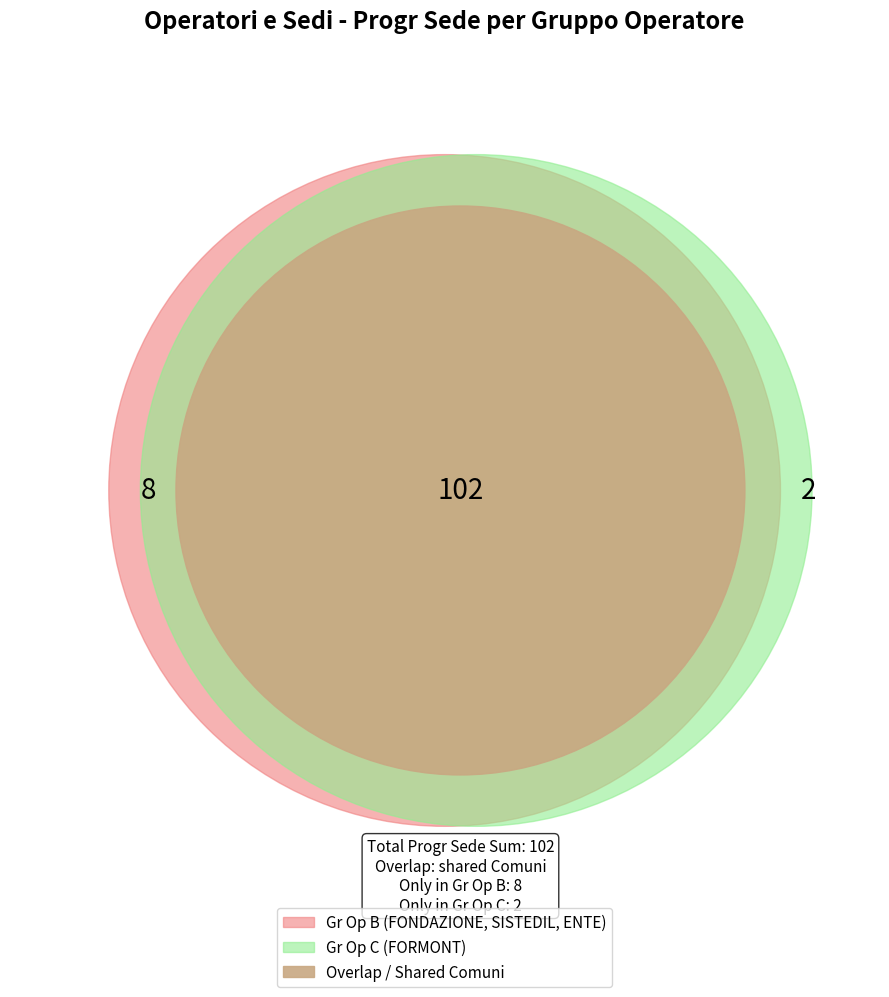

The Via Levi 11 slice represents 21% of the pie. True or false?

False